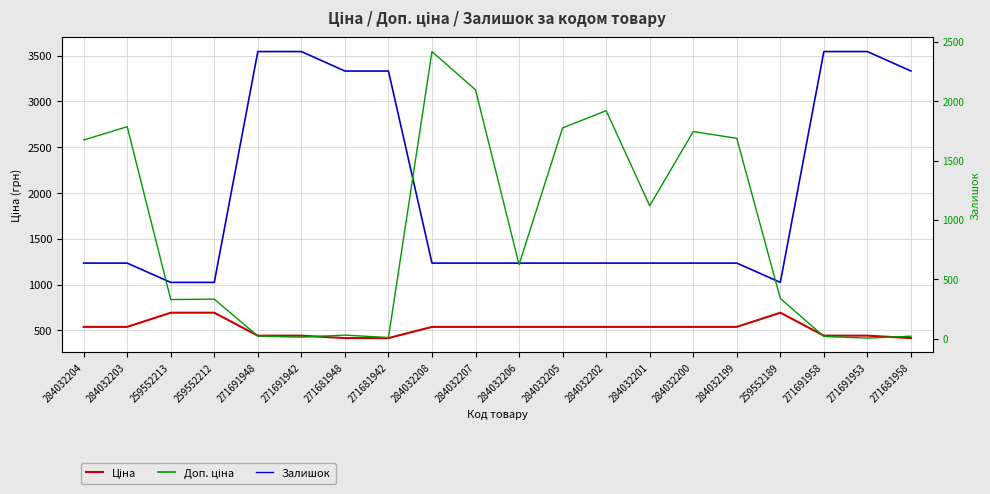

List the series in order of their peak value, highest first.

Доп. ціна, Залишок, Ціна